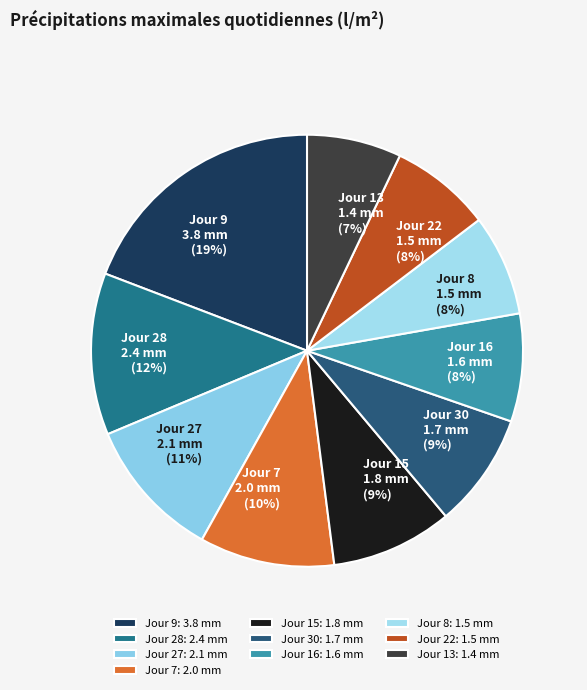

How many segments does this pie chart have?

10